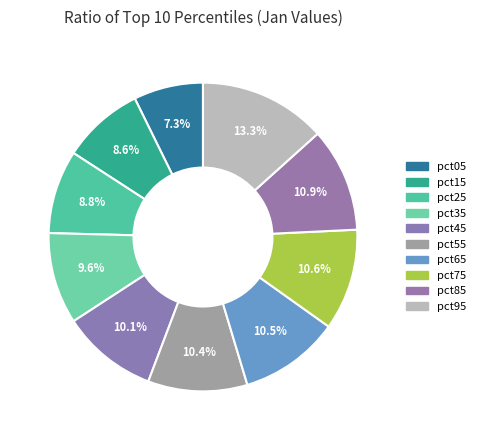

To the nearest percent, what is the difference between the largest and smallest slice percentages?

6%